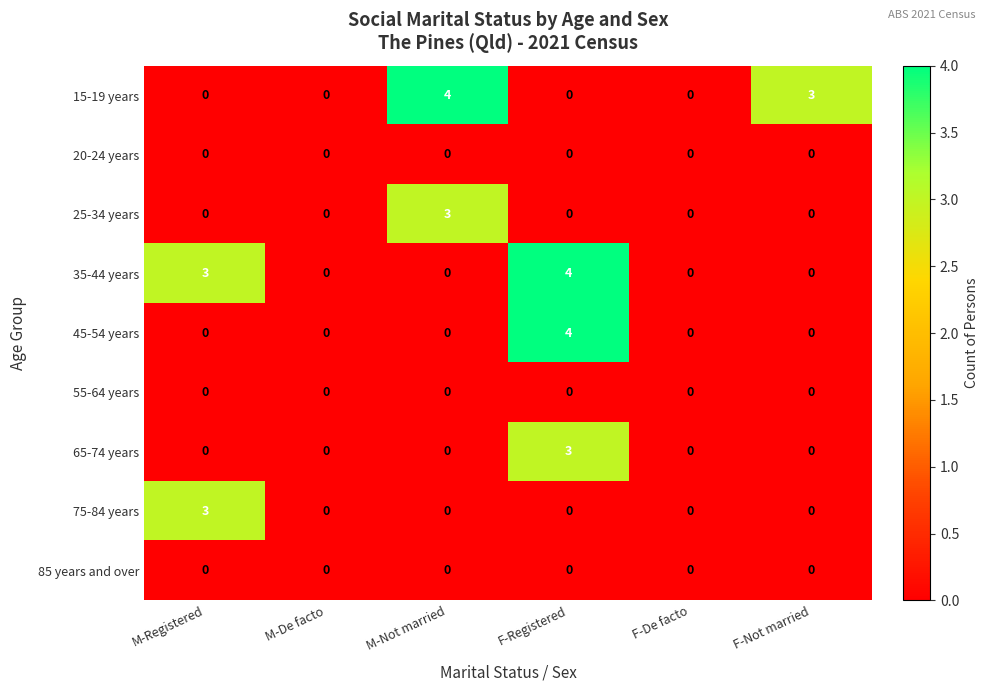

What is the total value across all series at F-Registered?

11